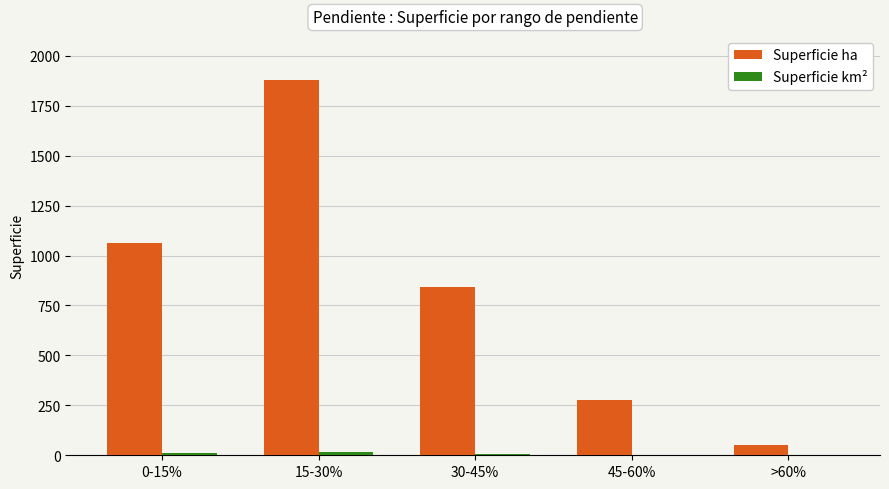

Which series has the largest range (max minus min)?

Superficie ha